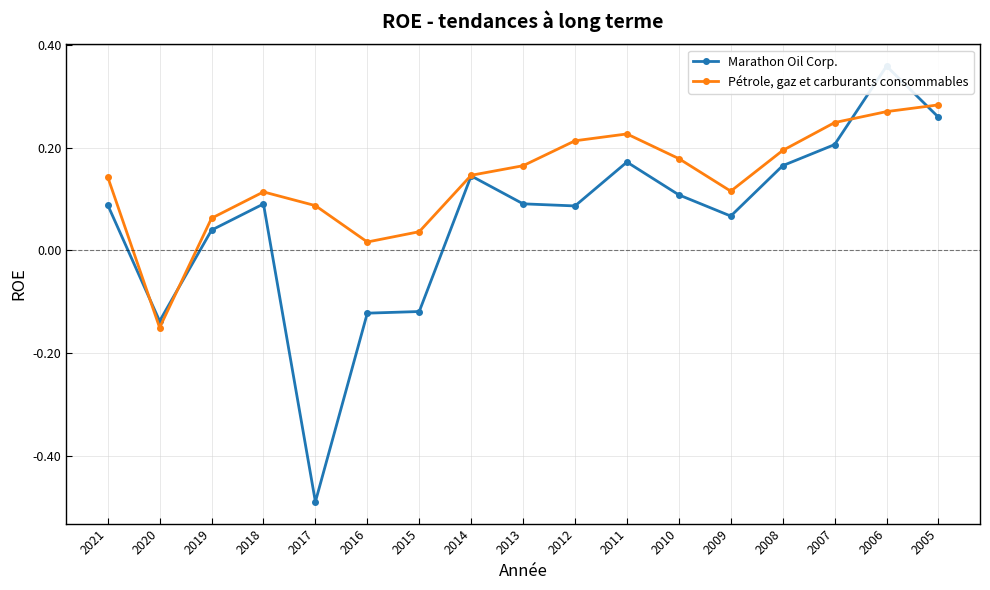

After their last crossing, which series has the higher values: Marathon Oil Corp. or Pétrole, gaz et carburants consommables?

Pétrole, gaz et carburants consommables